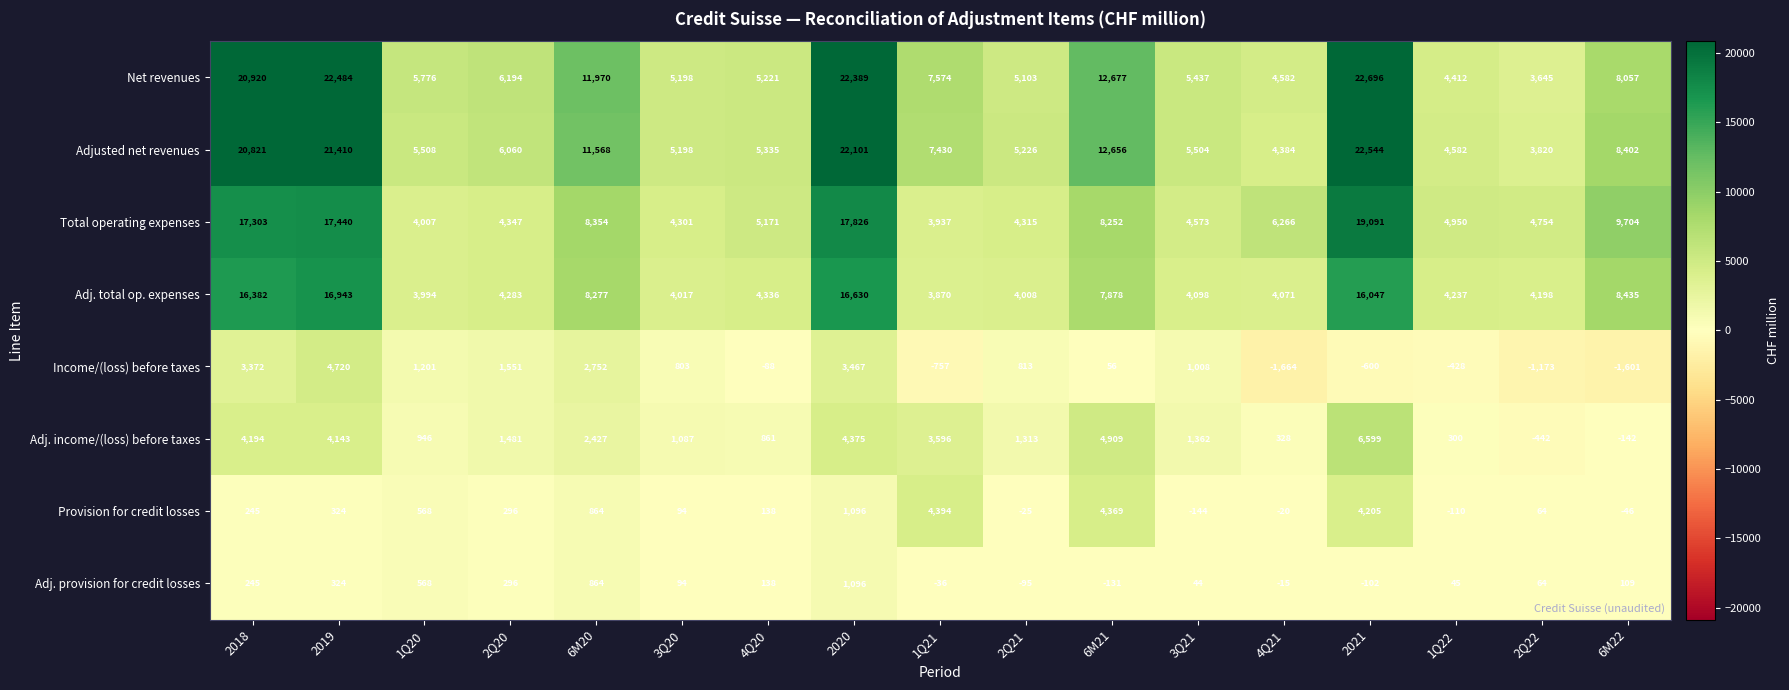

Which series changed the most between 6M20 and 3Q20?

Net revenues